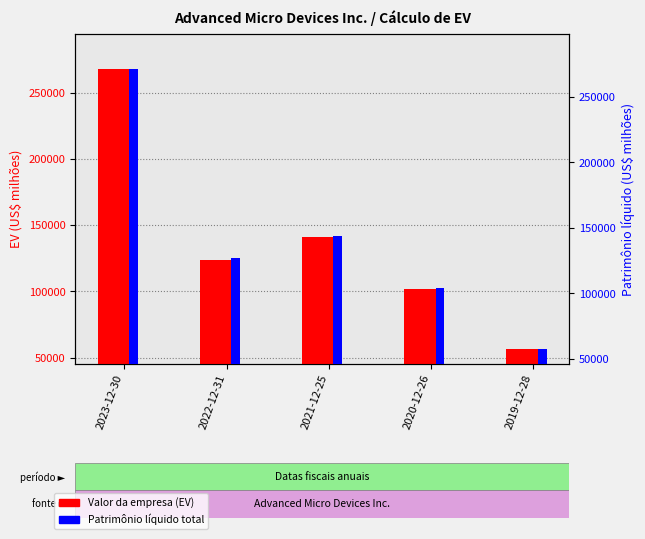

Is it true that Valor da empresa (EV) equals 267646 at 2023-12-30?

True